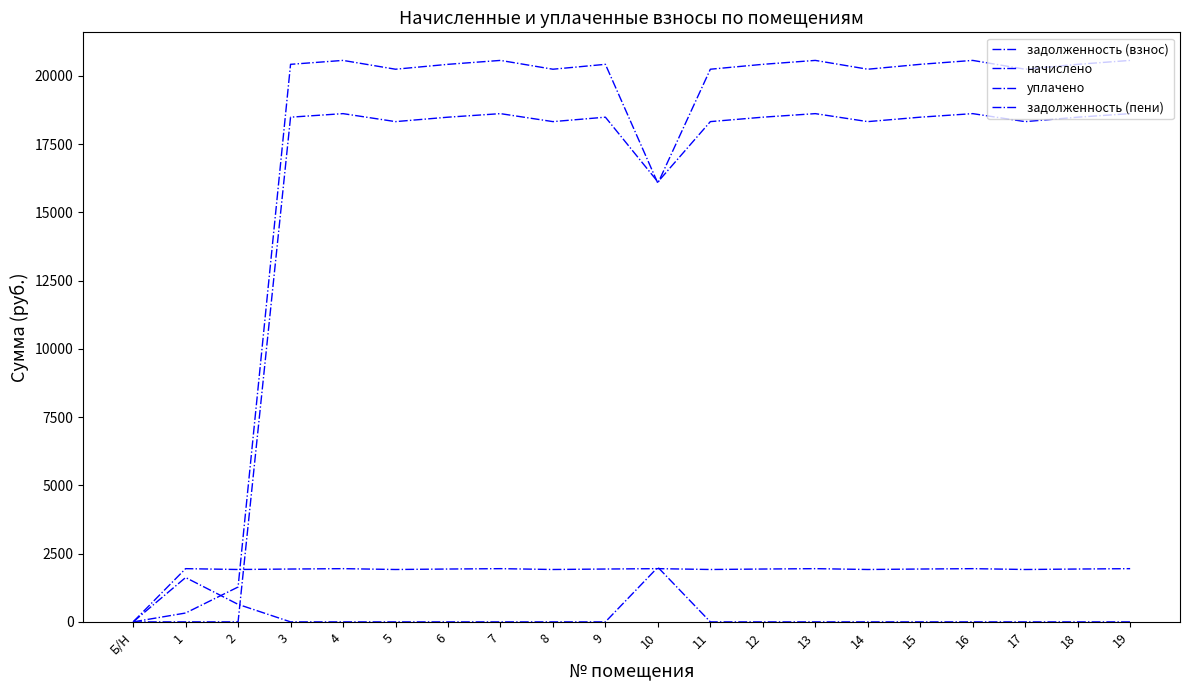

What is the total value across all series at 5?

40479.5